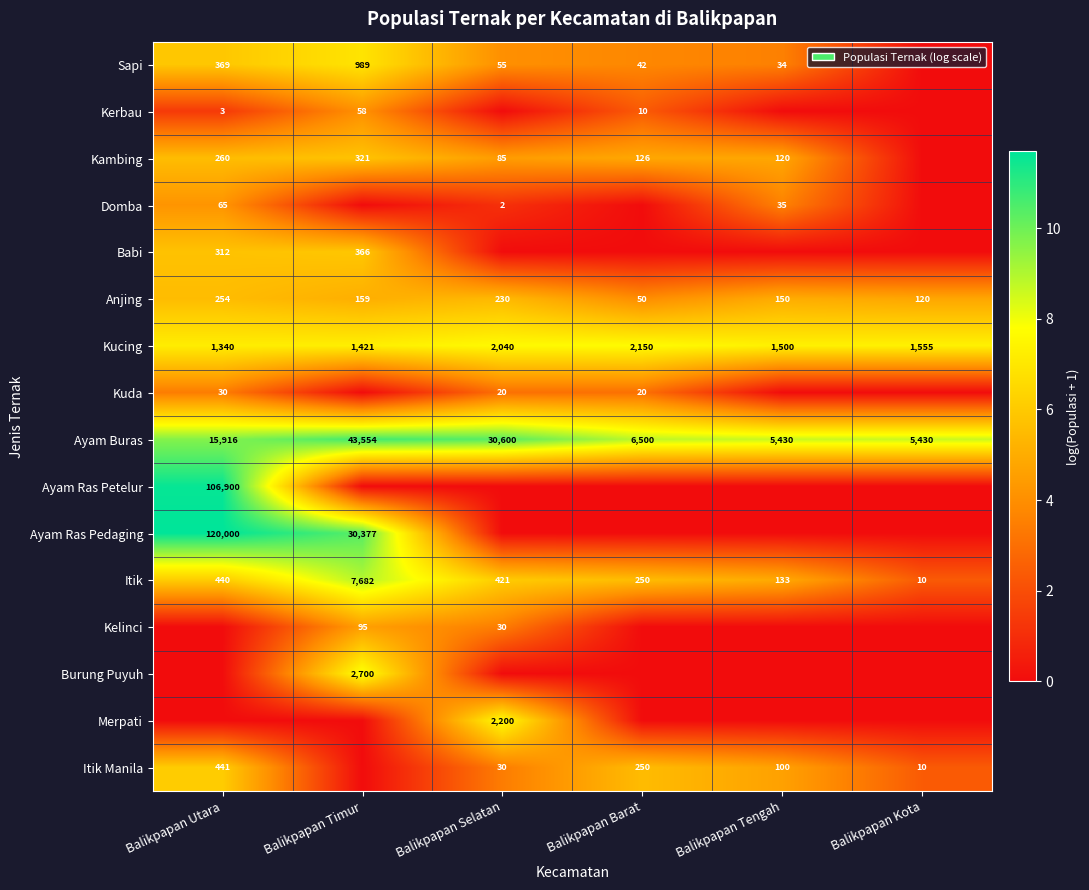

Is the value of Kucing at Balikpapan Barat greater than the value of Kambing at Balikpapan Timur?

Yes